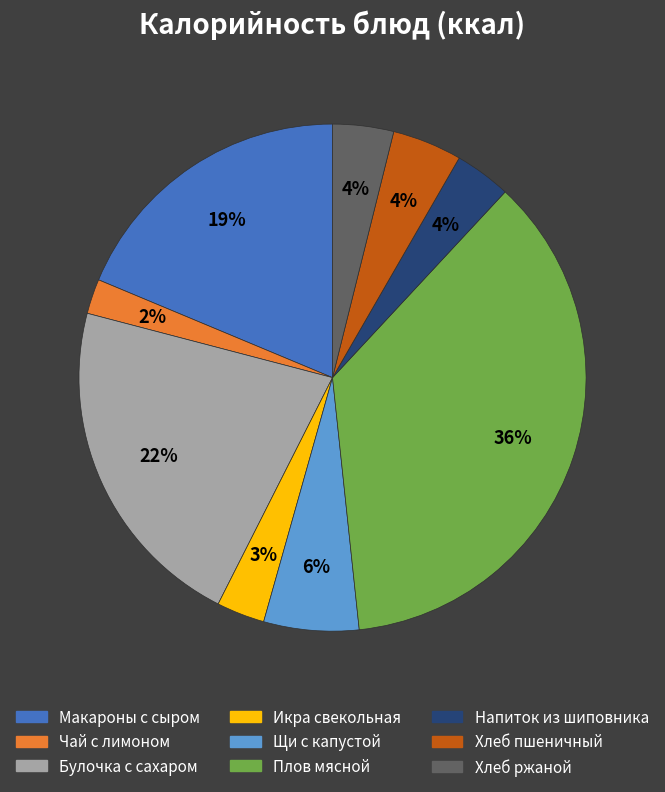

To the nearest percent, what is the difference between the largest and smallest slice percentages?

34%